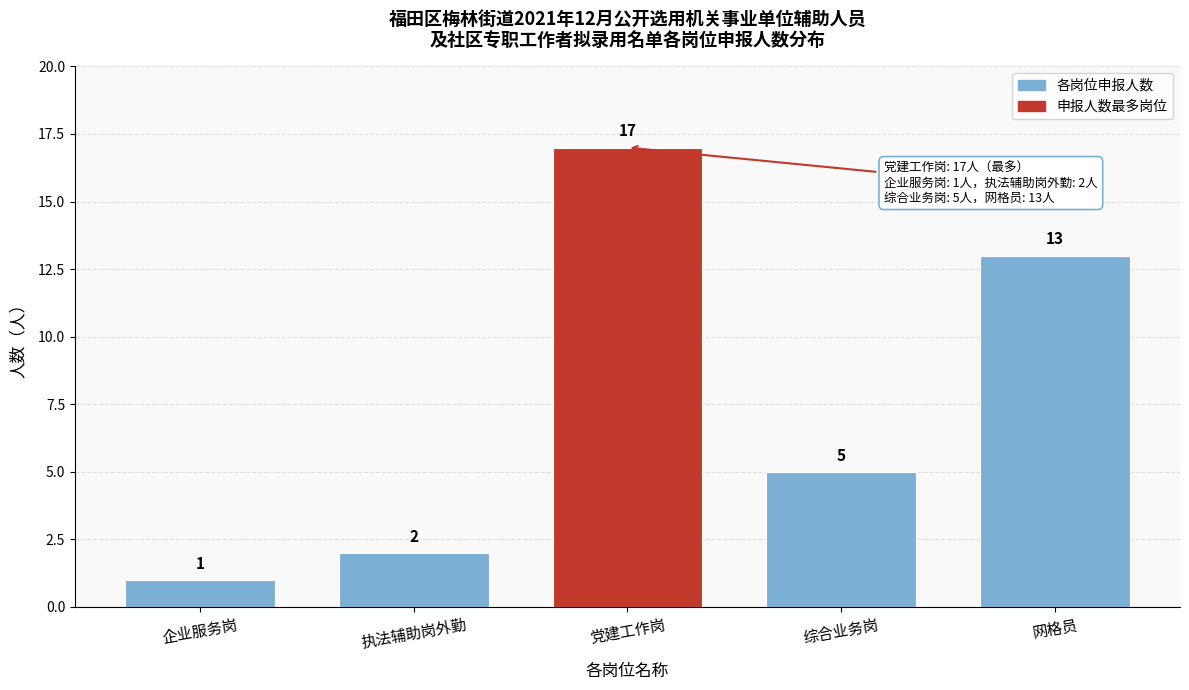

Reading left to right, list all the values displayed in this chart.

1	2	17	5	13